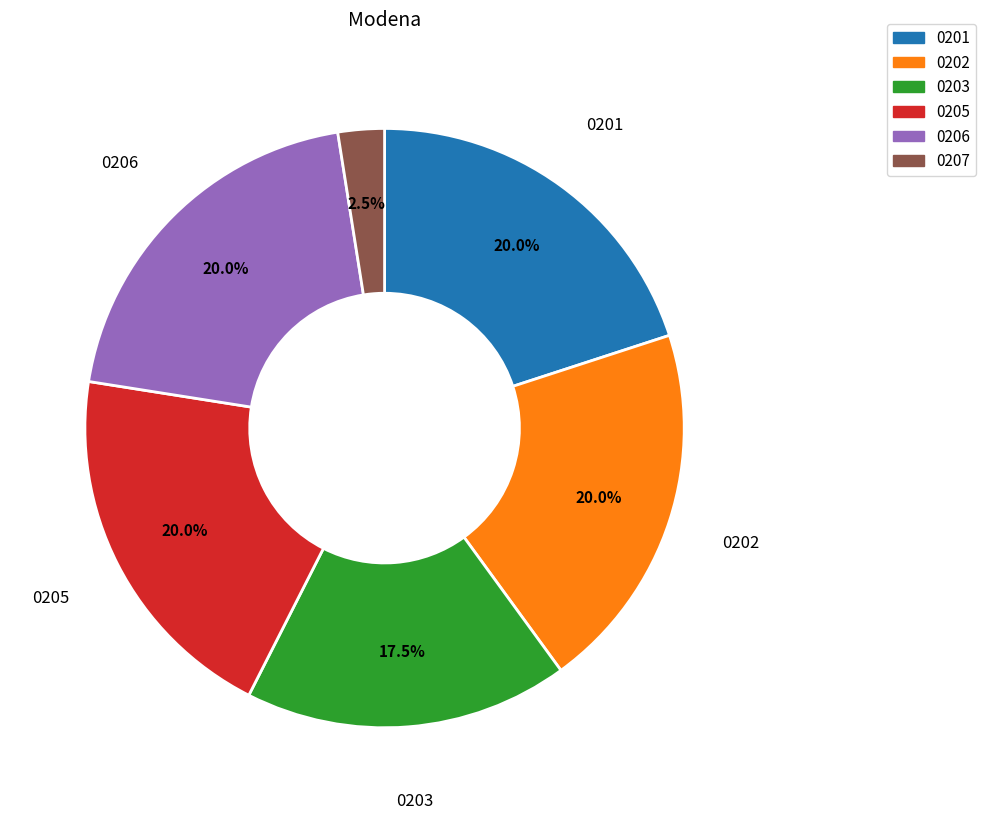

Do 0205 and 0201 together represent more than half of the pie?

No